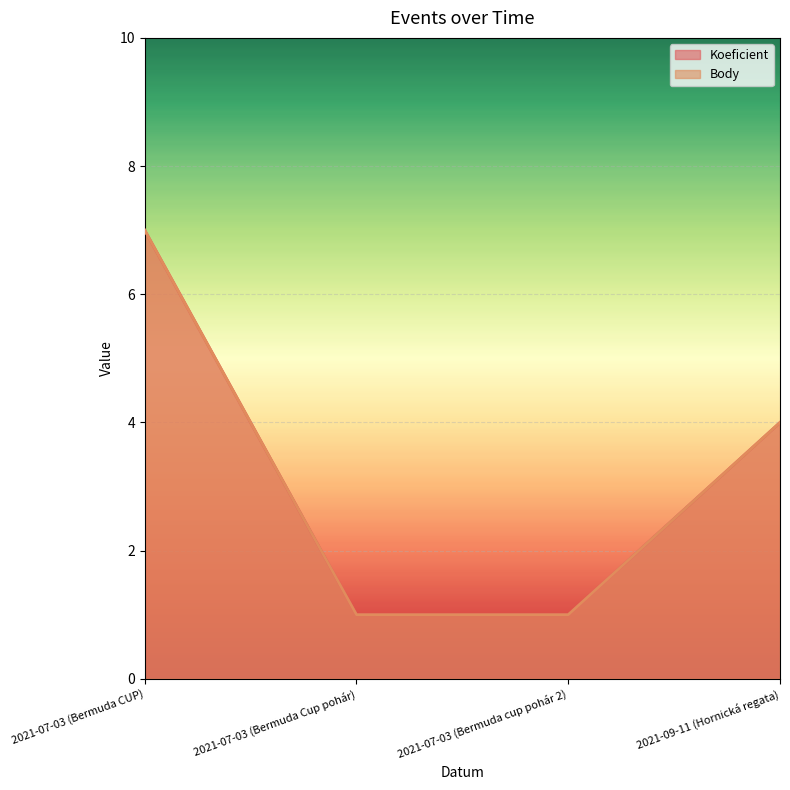

List the labels in order of Koeficient value, largest first.

2021-07-03 (Bermuda CUP), 2021-09-11 (Hornická regata), 2021-07-03 (Bermuda Cup pohár), 2021-07-03 (Bermuda cup pohár 2)